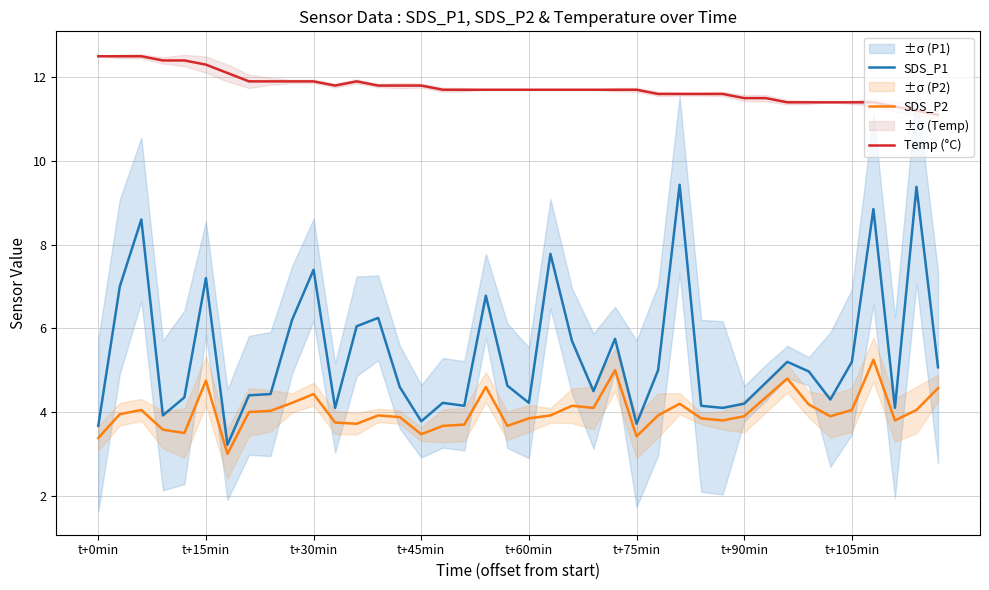

The value of Temp (°C) at t+60min is 15.3. True or false?

False